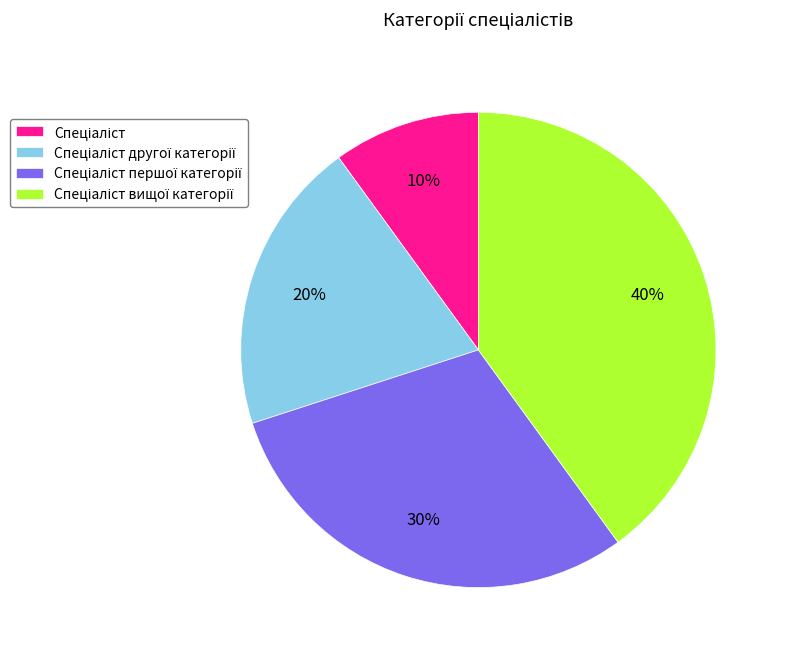

Does any single category account for the majority?

No